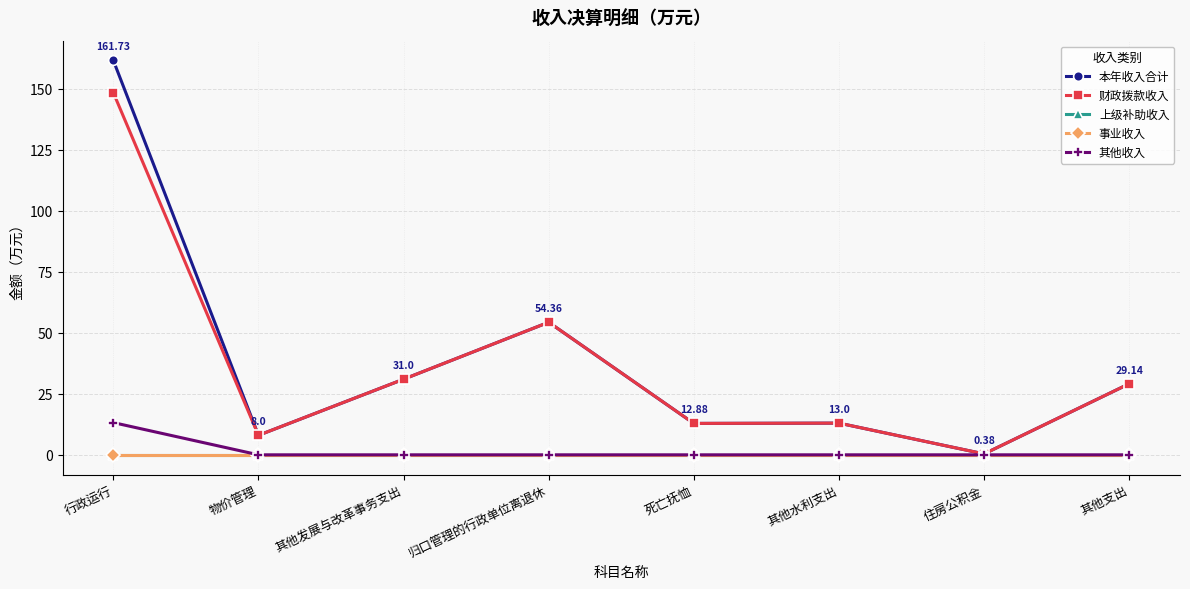

Does the chart display data point markers on the line(s)?

Yes